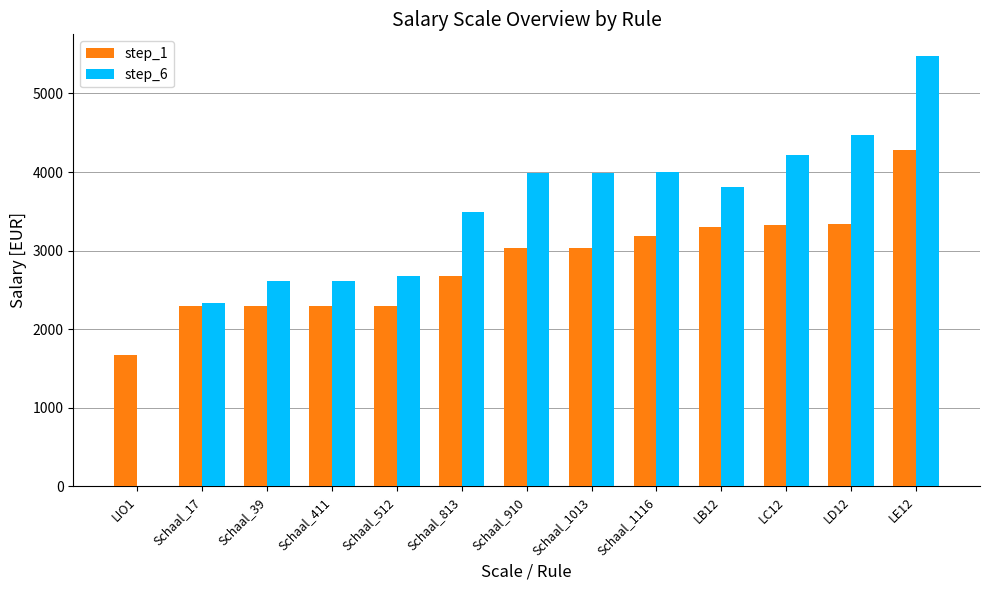

What is the spread (max minus min) of values at Schaal_17?

36